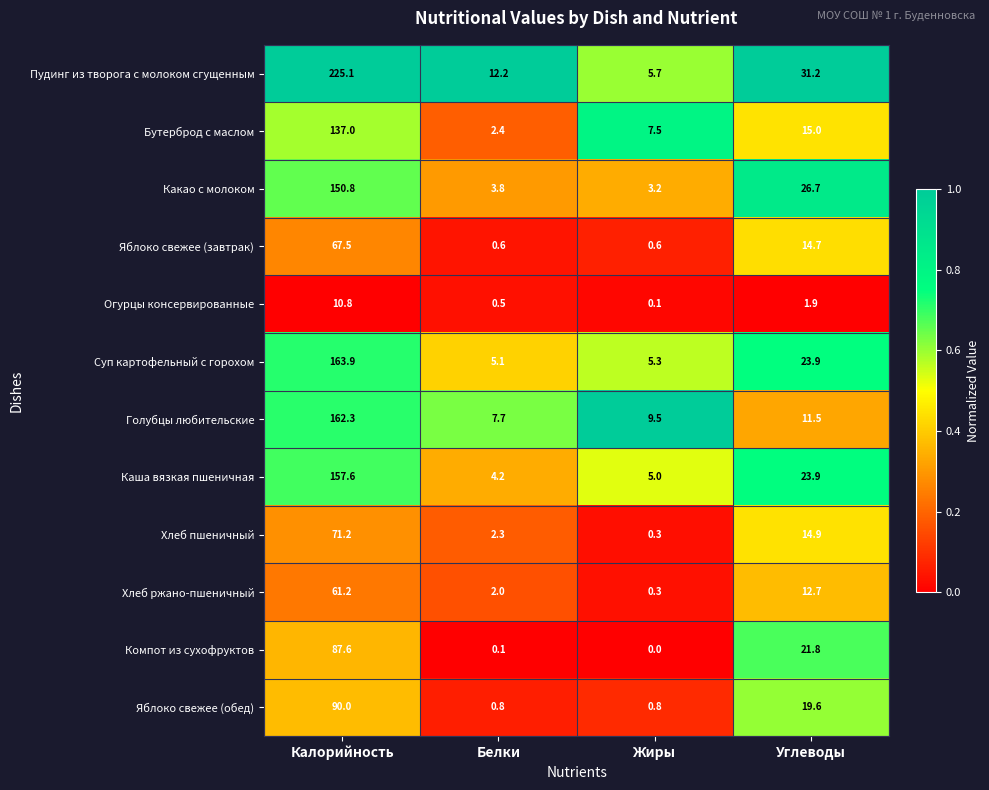

At how many categories does at least one series exceed 0?

4